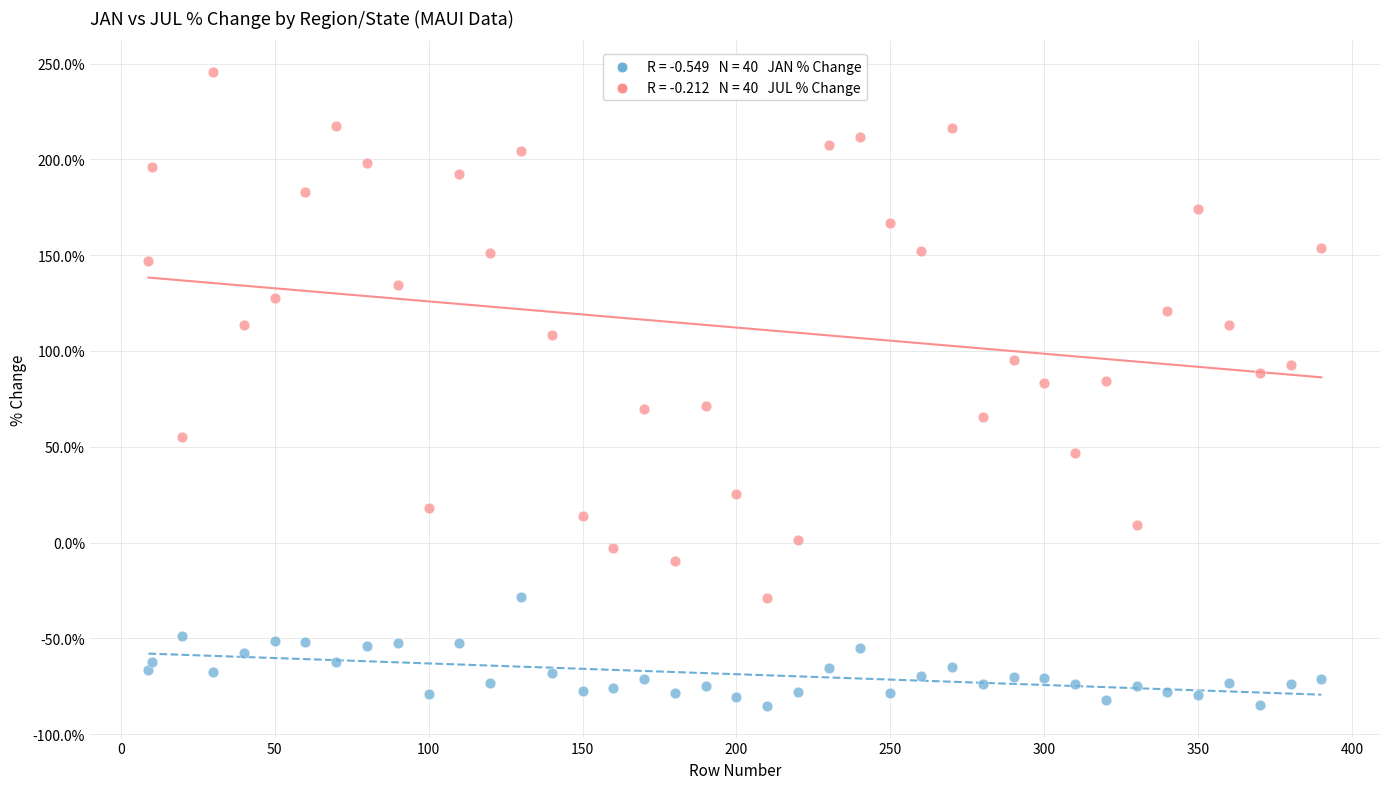

Across all data points, what is the range of Y values (max minus min)?

330.8